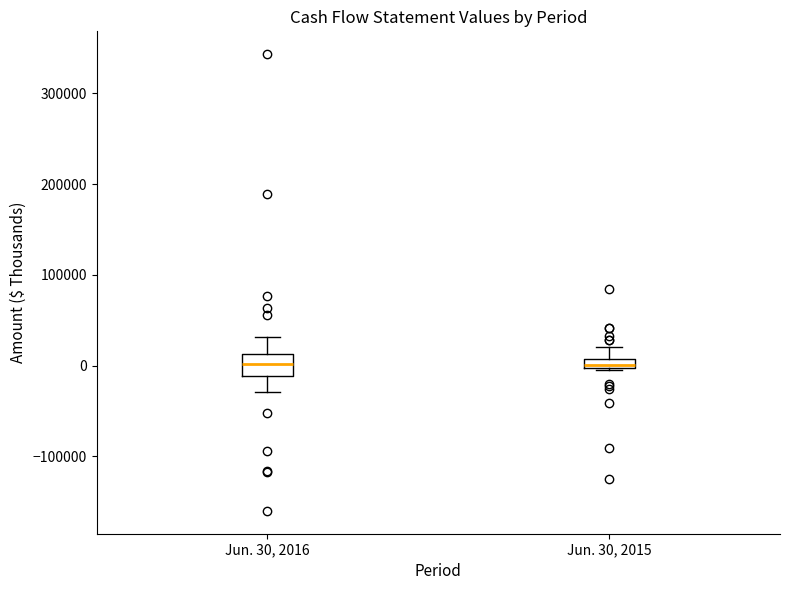

Where is the upper edge of the box for Jun. 30, 2015 on the y-axis? The values are not printed on the chart, so give them approximately, as read against the axis.

10000